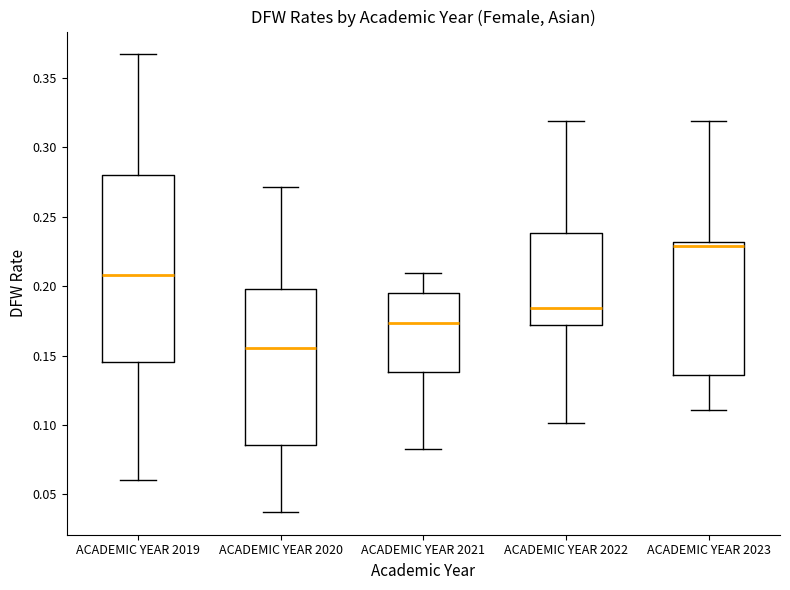

Comparing the boxes themselves (not the whiskers), which one is the tallest?

ACADEMIC YEAR 2019